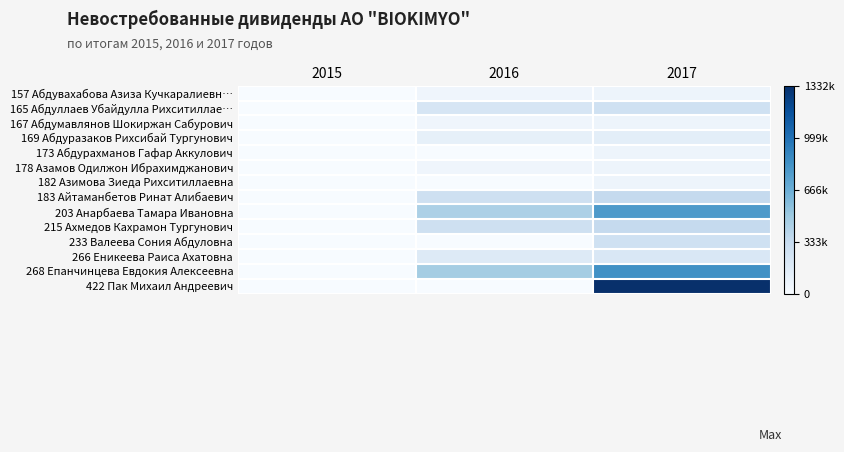

At which category is the sum across all series the highest?

2017